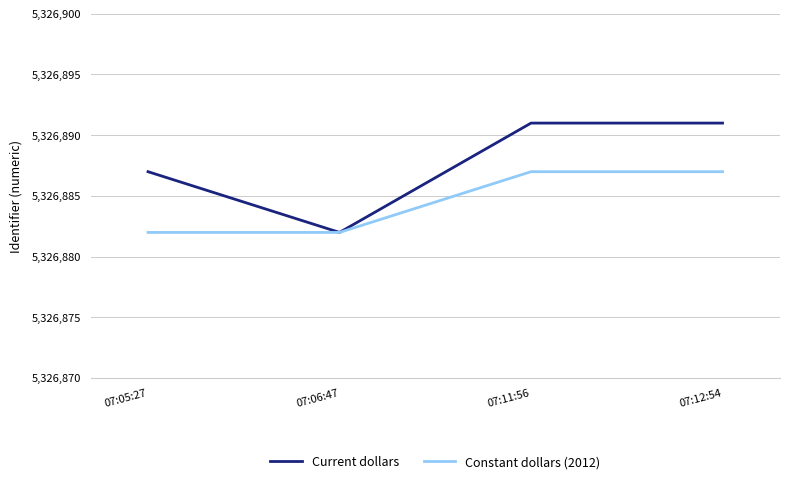

What is the difference between the highest and lowest values at 07:05:27?

5